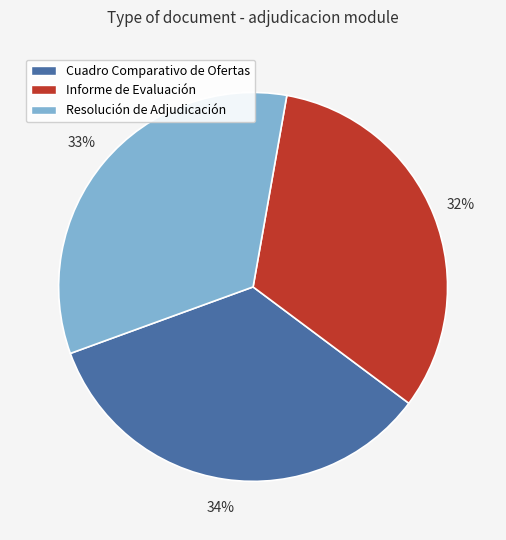

Does Resolución de Adjudicación account for over 50% of the chart?

No